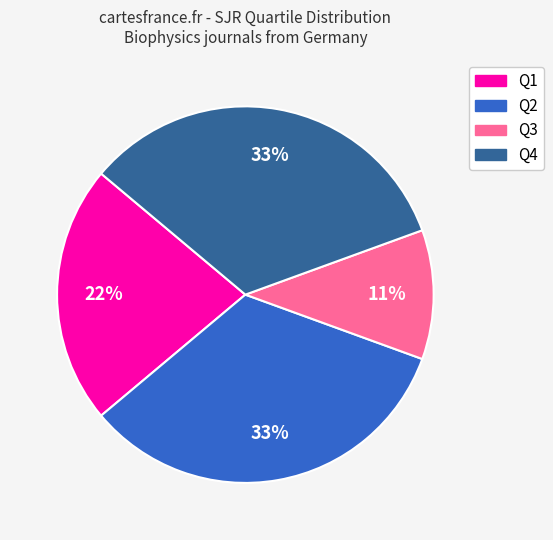

To the nearest percent, what percentage of the pie is Q2?

33%